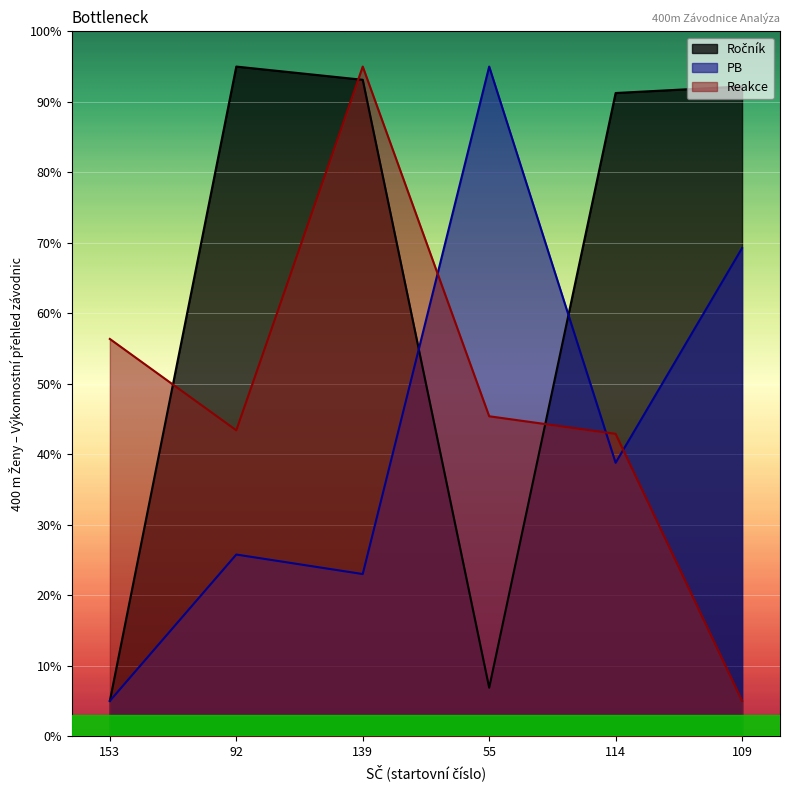

True or false: PB and Ročník intersect in this chart.

True